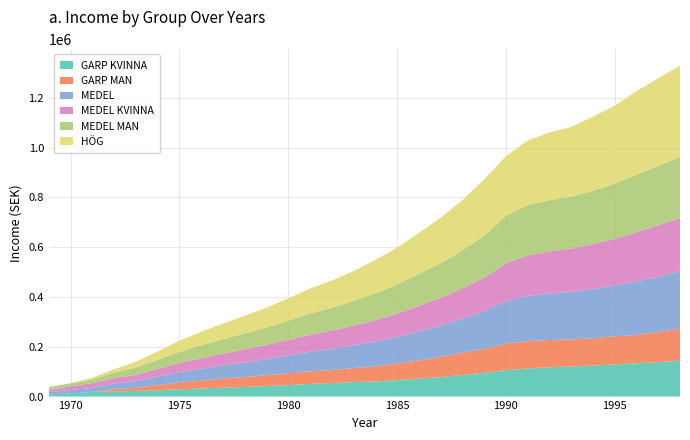

Reading right to left, transcribe all the data shown in this chart.

GARP KVINNA: 144408.6	138494.6	134000.0	128924.7	124516.1	120537.6	118172.0	113000.0	106000.0	95400.0	86800.0	78279.6	71875.3	65914.0	60645.2	58172.0	54400.0	50700.0	46000.0	42300.0	38900.0	35700.0	32500.0	29200.0	25500.0	22600.0	21400.0	18279.6	13225.8	8387.1
GARP MAN: 128447.3	121169.9	113118.3	113440.9	109354.8	109069.9	109032.3	110003.8	107311.8	96559.1	89032.3	81397.8	73440.9	66774.2	60860.2	56344.1	52043.0	50752.7	47526.9	43548.4	39677.4	36451.6	31612.9	27150.5	21182.8	12903.2	8924.7	0.0	0.0	0.0
MEDEL: 230215.1	222365.6	214516.1	204408.6	197526.9	191182.8	186989.2	181828.0	170860.2	152150.5	137311.8	125914.0	116774.2	107096.8	99569.9	91612.9	84946.2	78817.2	71426.9	64946.2	59247.3	53548.4	47957.0	41505.4	33871.0	27204.3	22043.0	16666.7	13225.8	10107.5
MEDEL KVINNA: 213440.9	206800.0	198279.6	186989.2	180967.7	173440.9	168817.2	161720.4	151075.3	133548.4	120967.7	110860.2	102258.1	92795.7	85783.9	79032.3	73471.5	68602.2	62474.7	57204.3	52149.5	46829.0	42258.1	37204.3	30430.1	24301.1	21400.0	19700.0	14623.7	8602.2
MEDEL MAN: 246559.1	238366.7	231500.0	221828.0	214623.7	208602.2	205806.5	202150.5	190645.2	169462.4	152580.6	139139.8	128494.6	117634.4	108494.6	98924.7	91505.4	85053.8	77311.8	69677.4	63871.0	57849.5	51935.5	44731.2	36881.7	30322.6	23118.3	14623.7	12473.1	11559.1
HÖG: 365150.0	351200.0	334900.0	312450.0	296900.0	279800.0	271774.2	259677.4	239516.1	225000.0	202258.1	182688.2	164086.0	147634.4	133548.4	120000.0	109892.5	100215.1	89784.9	79462.4	70967.7	62580.6	54301.1	44731.2	33655.9	22600.0	13118.3	7096.8	0.0	0.0